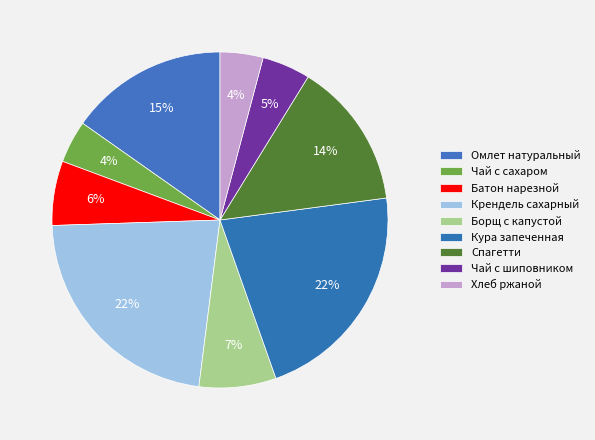

To the nearest percent, what is the difference between the largest and smallest slice percentages?

18%